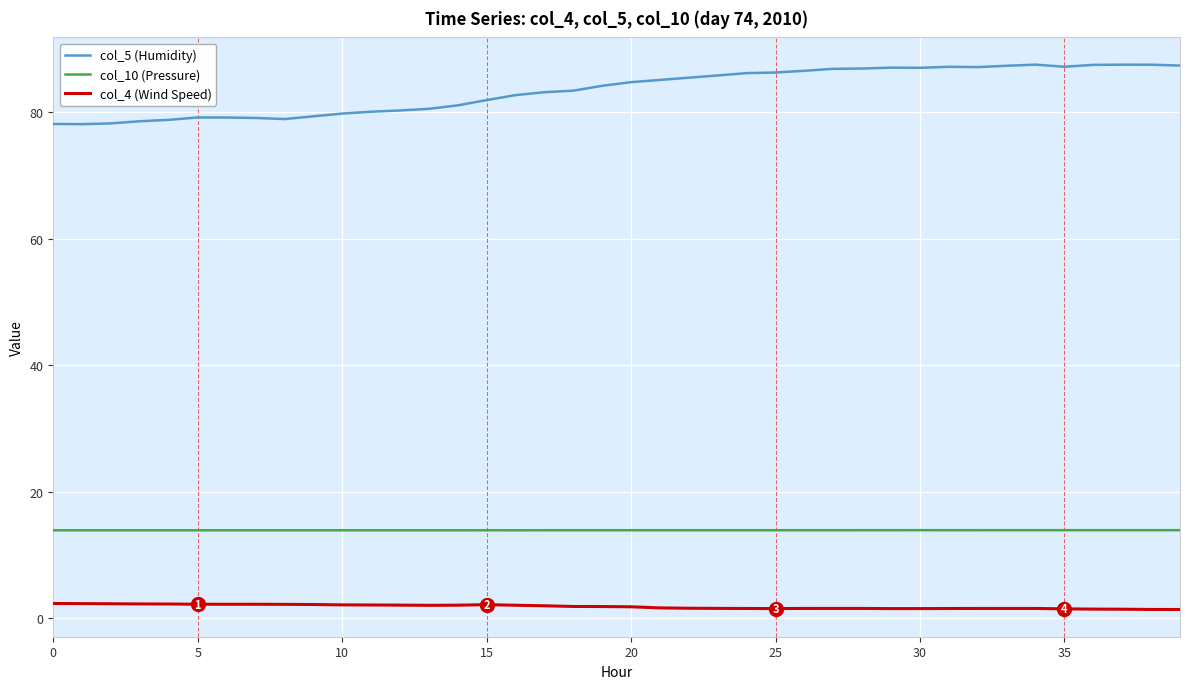

What is the maximum value for col_5 (Humidity)?

87.6